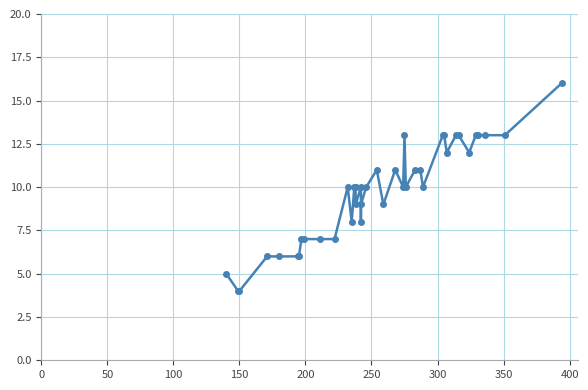

How many interior local valleys (lower than both neighbors) does the data have?

9